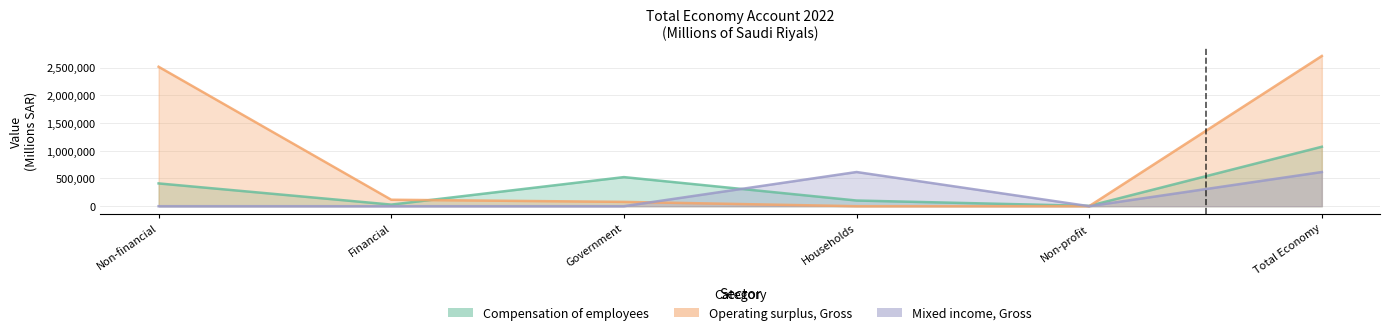

How many data points does each series have?

6